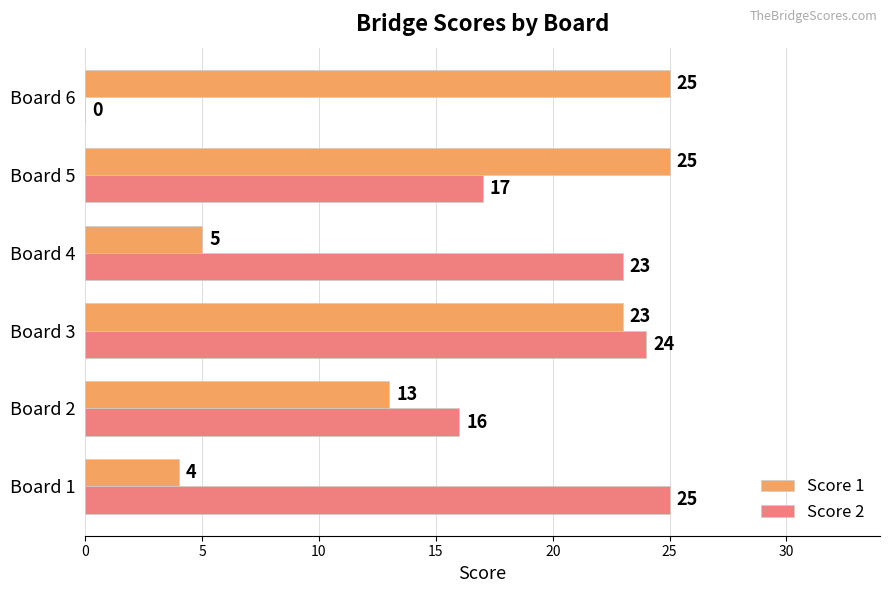

Between Board 4 and Board 5, which series saw the biggest shift?

Score 1